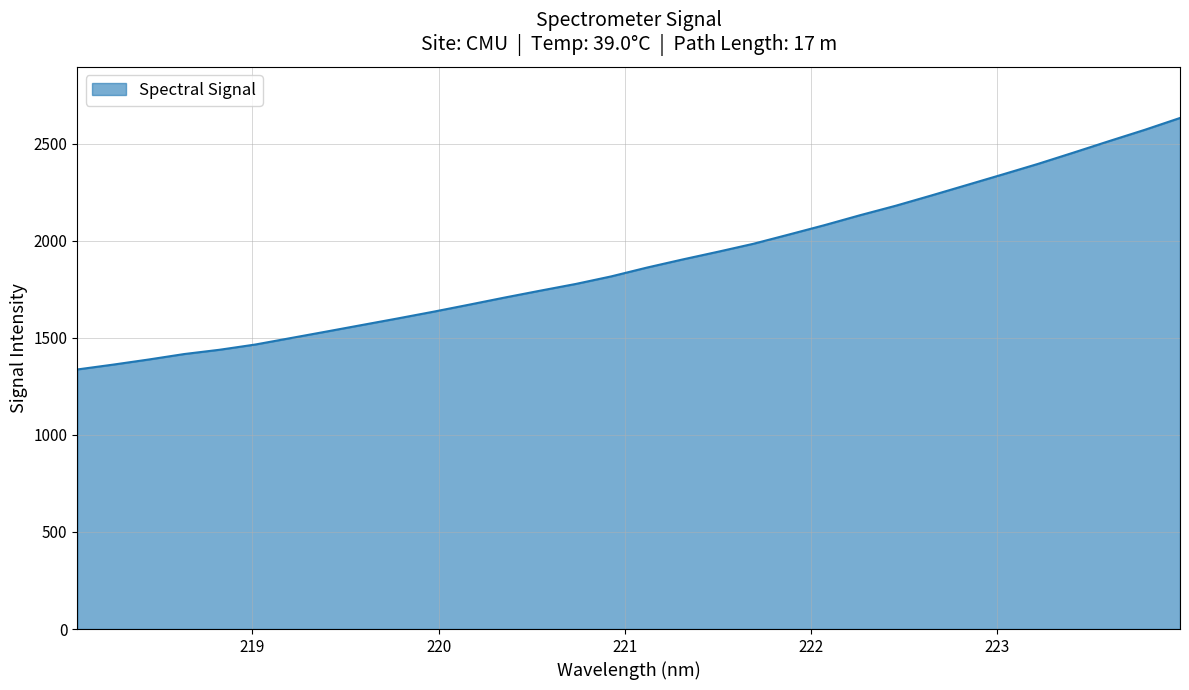

Reading left to right, transcribe all the data shown in this chart.

1337.0	1361.7	1388.1	1416.3	1438.6	1465.5	1498.9	1532.4	1566.1	1599.8	1634.4	1670.4	1707.2	1742.7	1777.3	1816.4	1861.6	1903.3	1943.2	1984.5	2032.2	2080.5	2131.6	2180.3	2233.0	2287.0	2341.0	2395.7	2453.8	2512.9	2570.9	2632.3